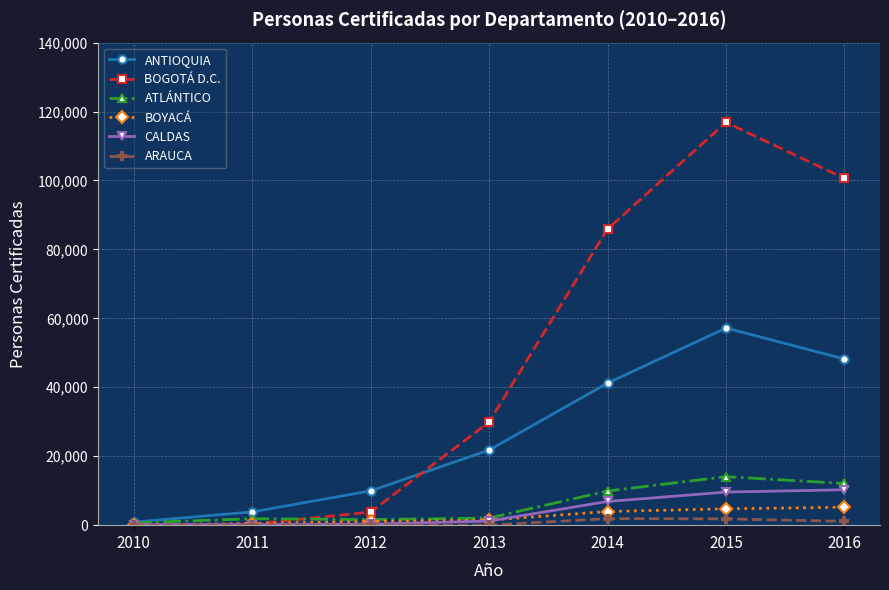

Which series has the widest spread of values?

BOGOTÁ D.C.